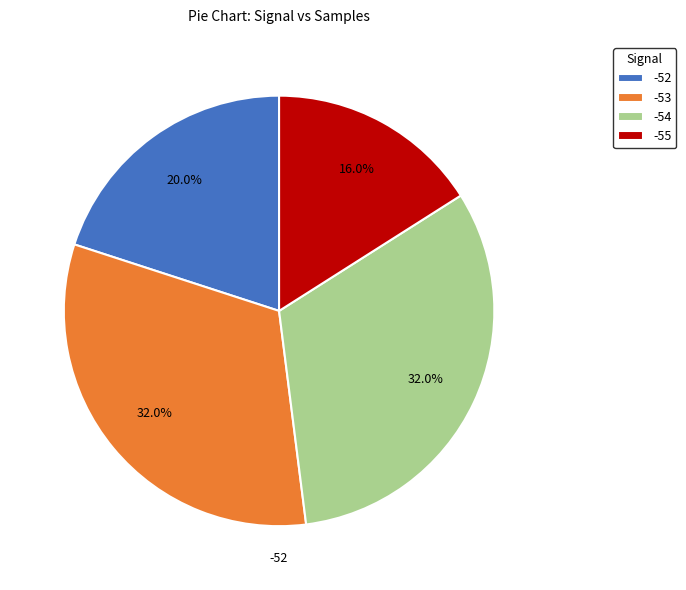

Is there a majority slice in this chart?

No